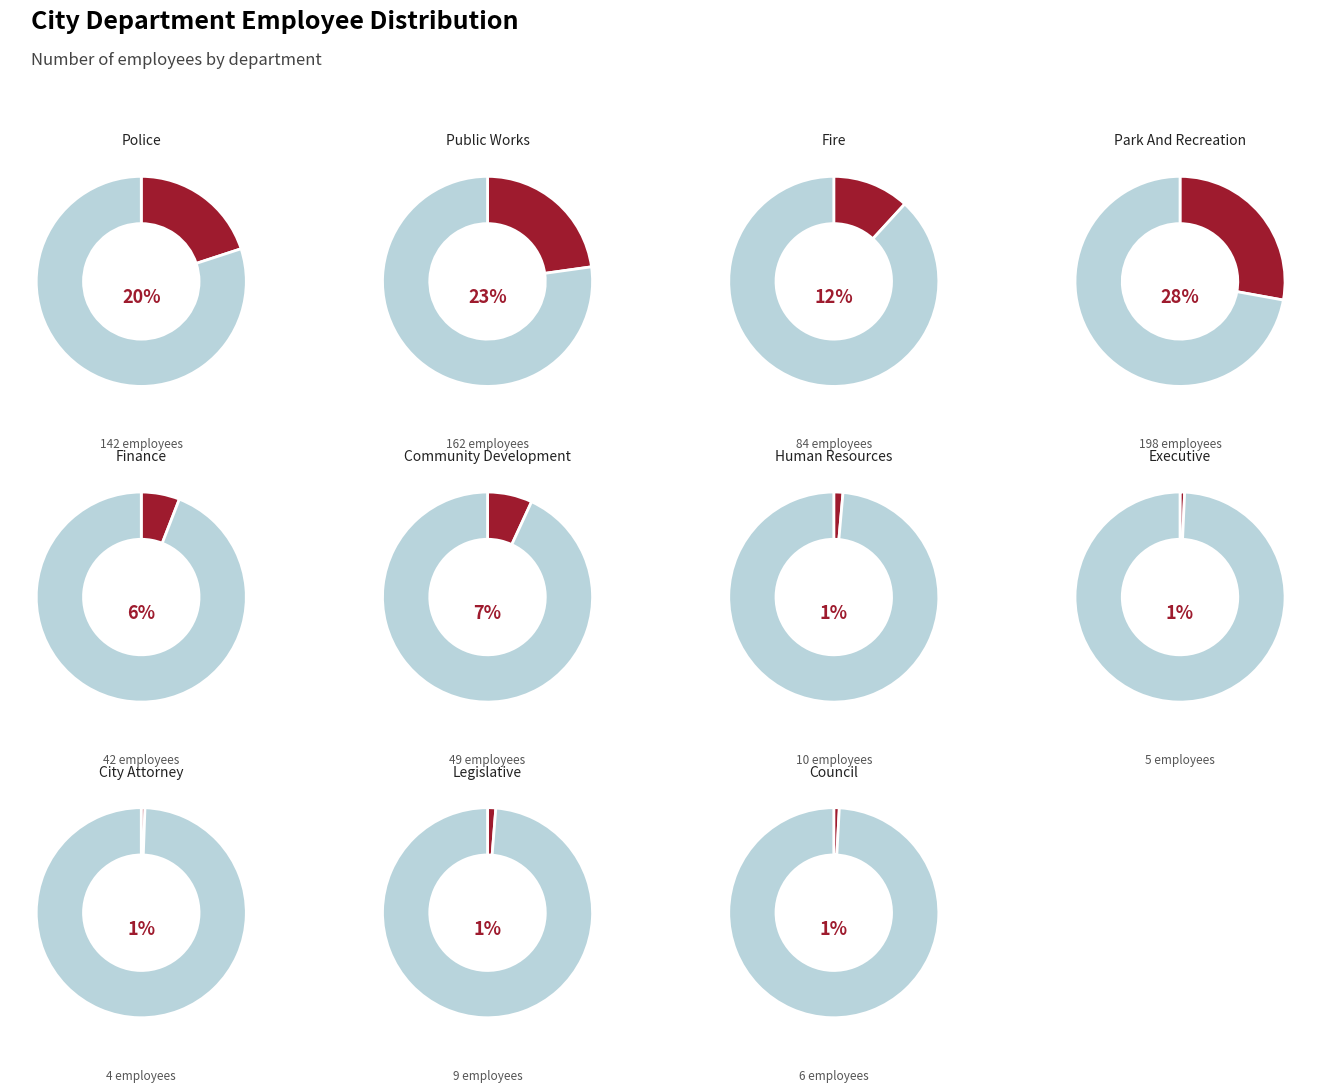

Which slice is the largest?

Park And Recreation